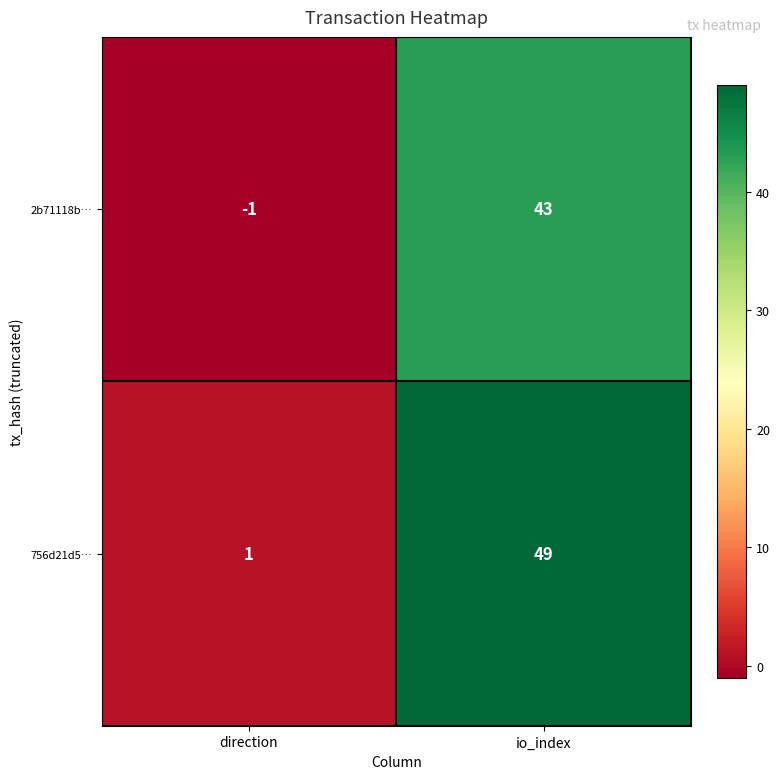

At which category does the chart reach its peak across all series?

io_index